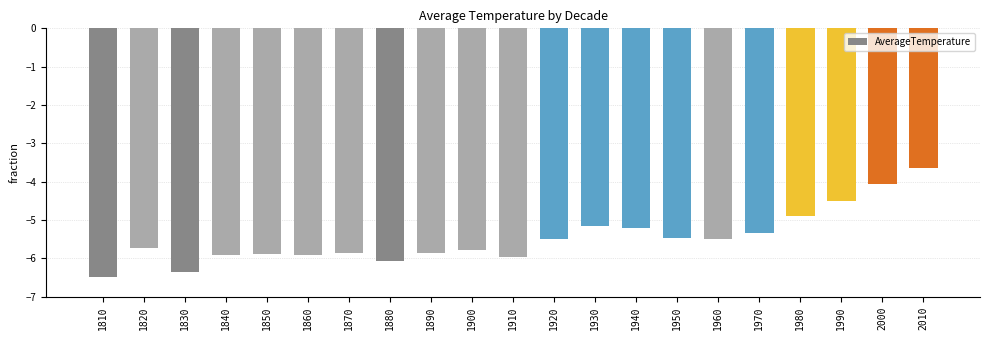

Is it true that the value at 1820 is -5.7?

True